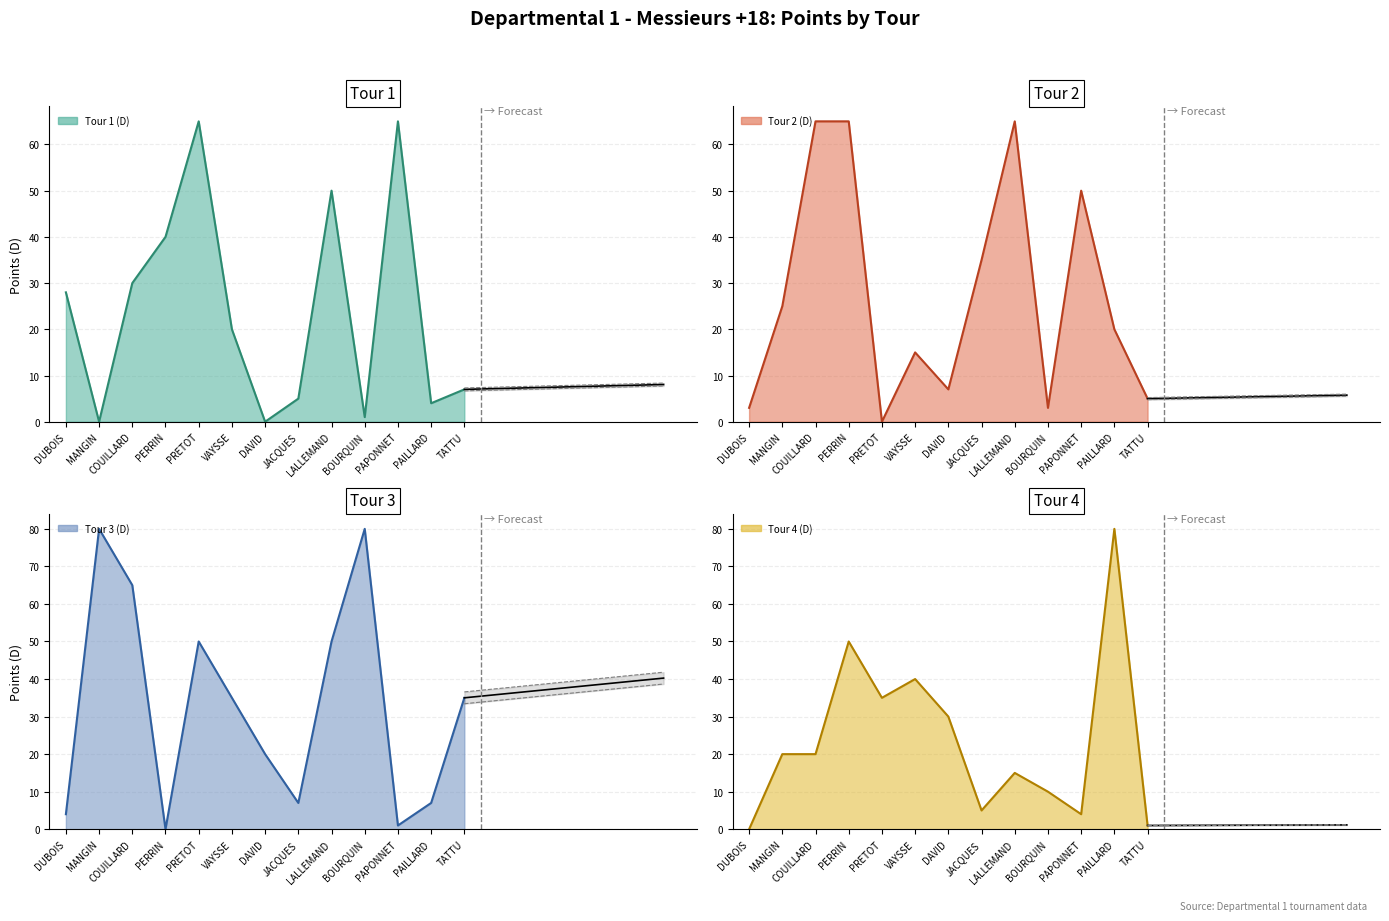

Where is Tour 1 (D) (line) nearest to the value 32?

COUILLARD